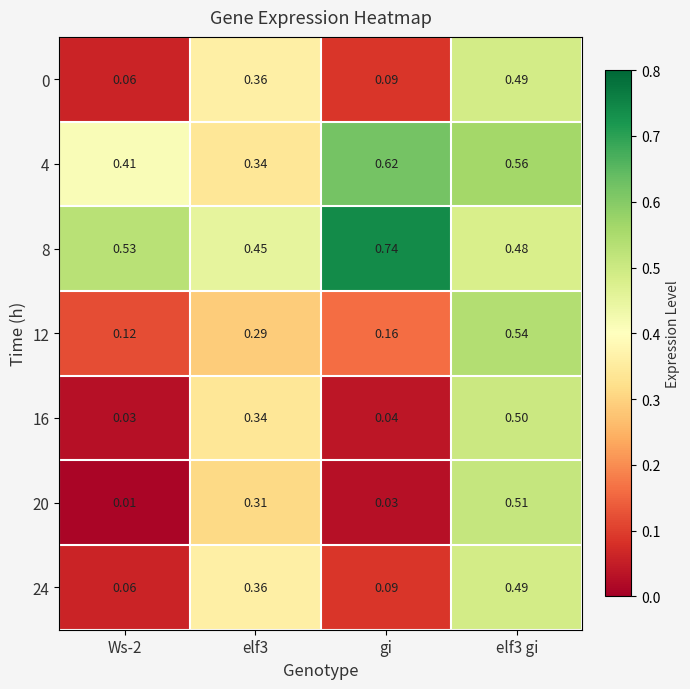

Which series has the largest total across all categories?

8